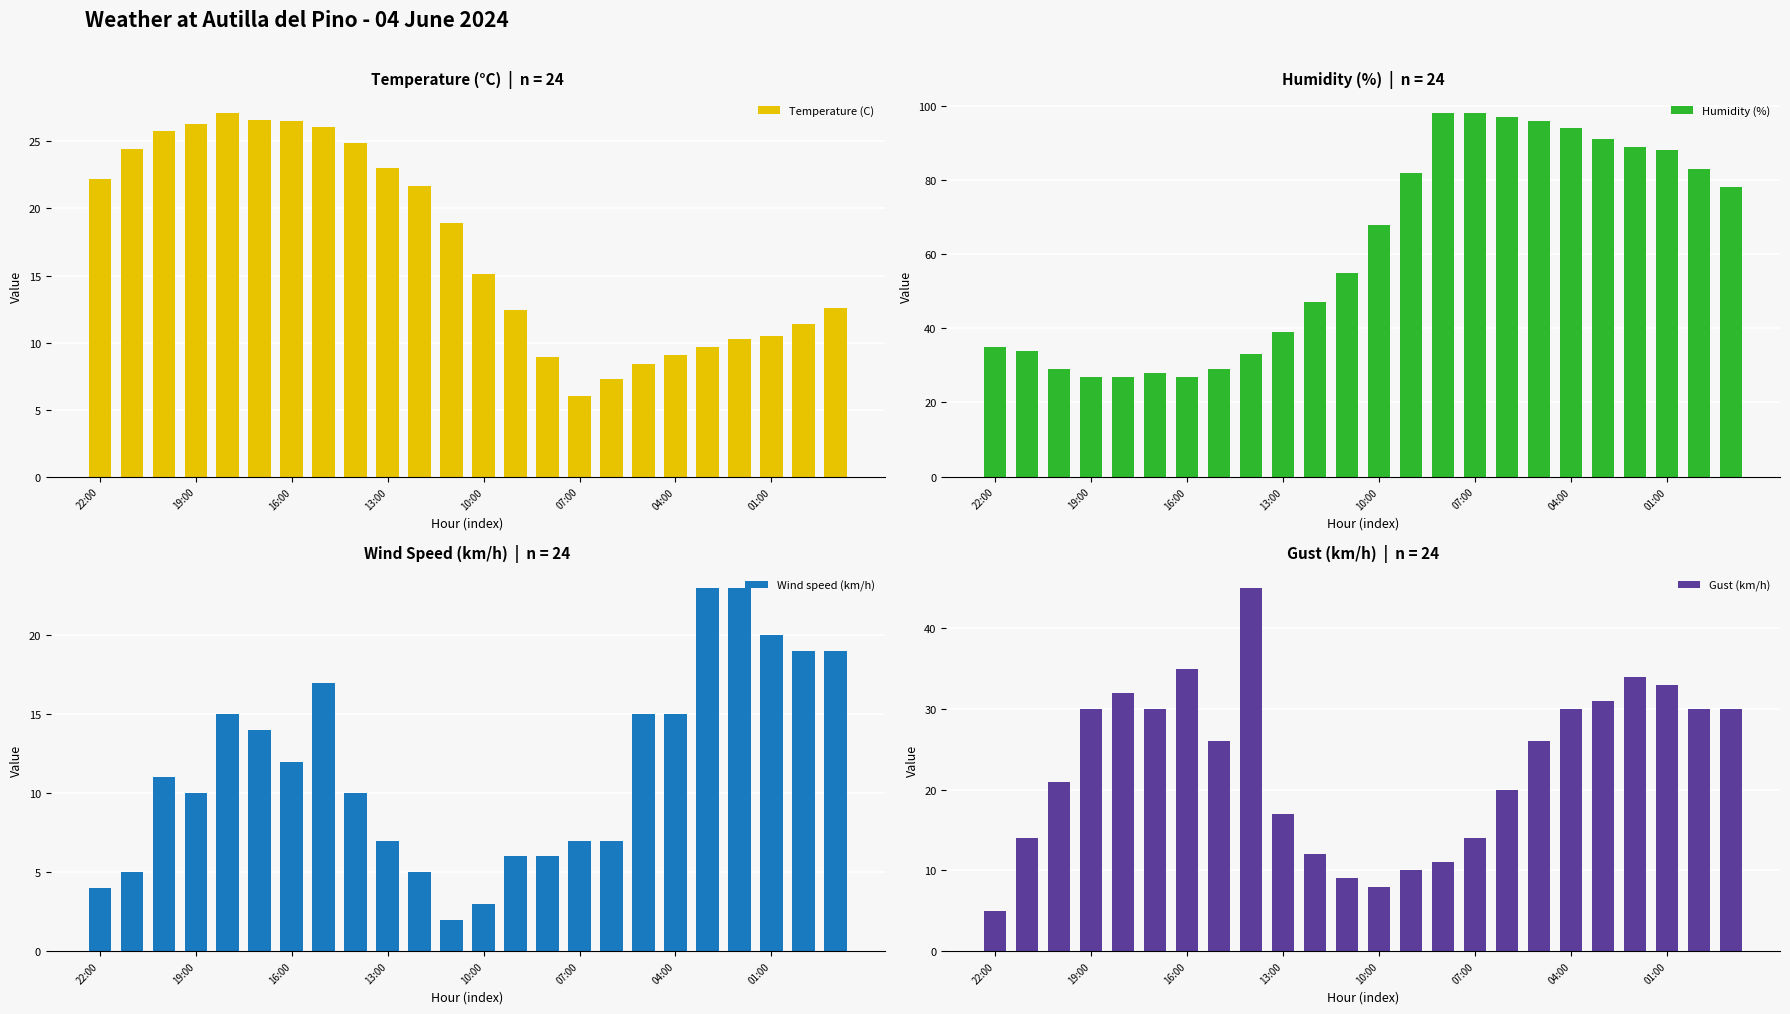

Where is Humidity (%) nearest to the value 62?

10:00